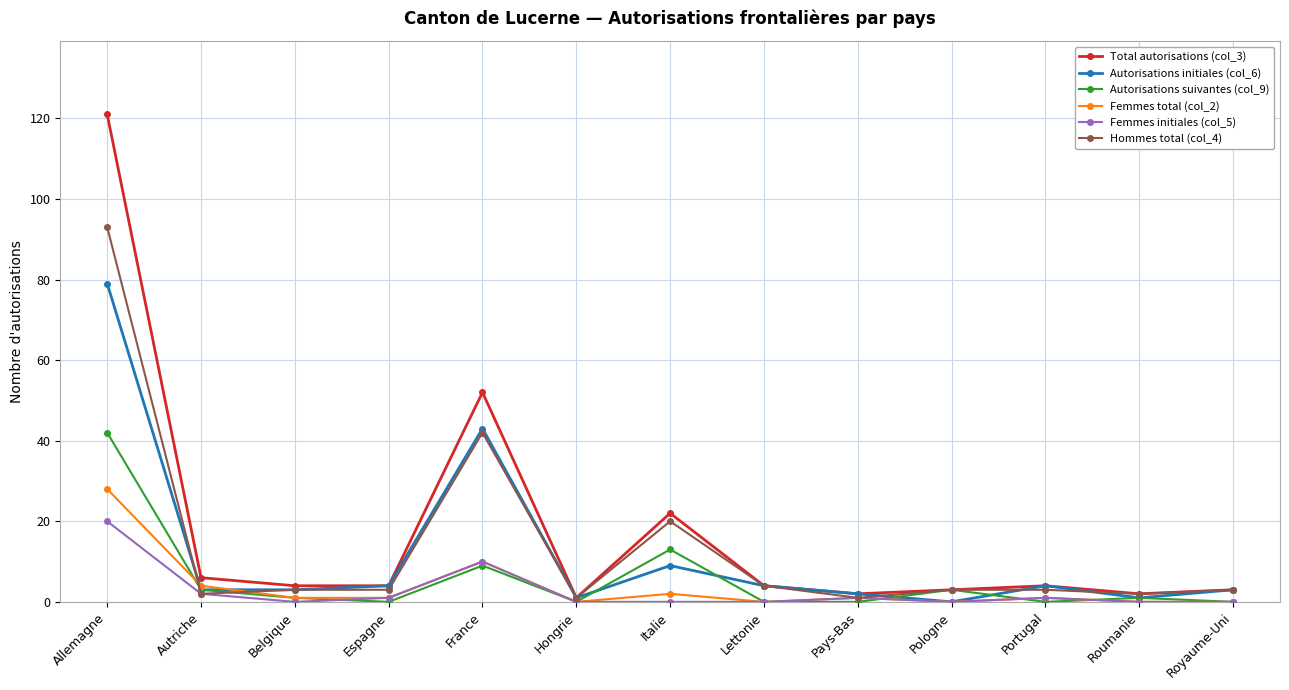

Does the chart have visible grid lines?

Yes